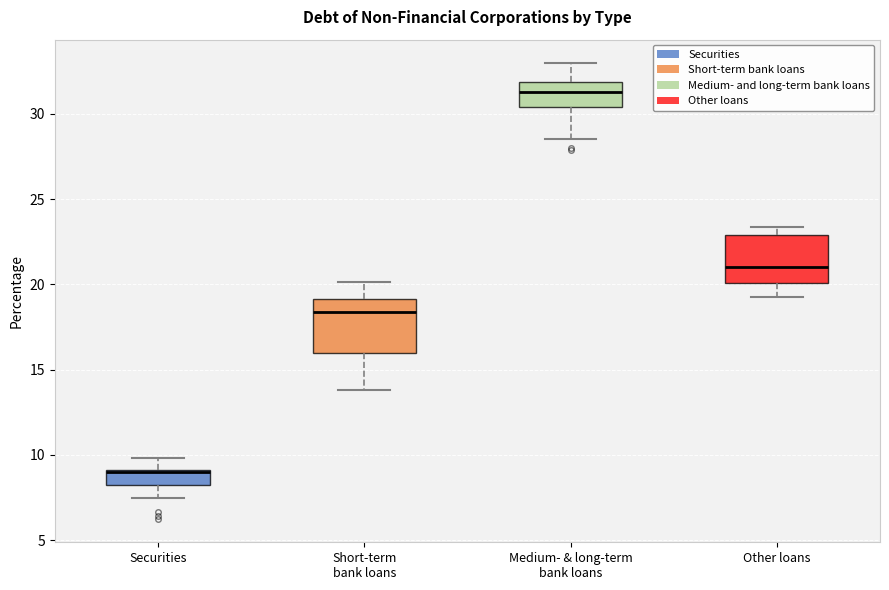

Reading left to right, read every box against the y-axis: the position of its median line, the range the box covers, and the ends of its whiskers. The values are not printed on the chart, so give them approximately, as read against the axis.

Securities: median 9.0 (just below the box's upper edge), box 8.0 to 9.0, whiskers 7.5 to 10.0
Short-term bank loans: median 18.5, box 16.0 to 19.0, whiskers 14.0 to 20.0
Medium- & long-term bank loans: median 31.5, box 30.5 to 32.0, whiskers 28.5 to 33.0
Other loans: median 21.0, box 20.0 to 23.0, whiskers 19.5 to 23.5